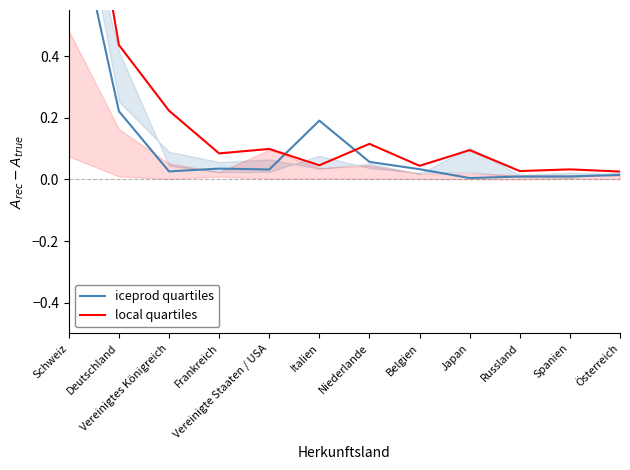

What is the sum of all local quartiles values?

2.6